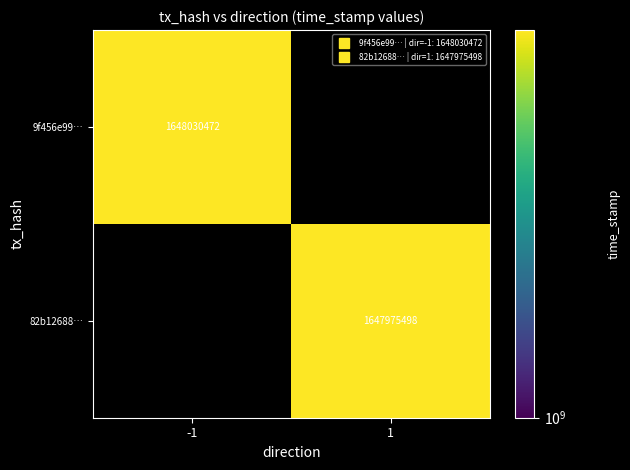

What is the maximum value for 9f456e99…?

1648030472.0